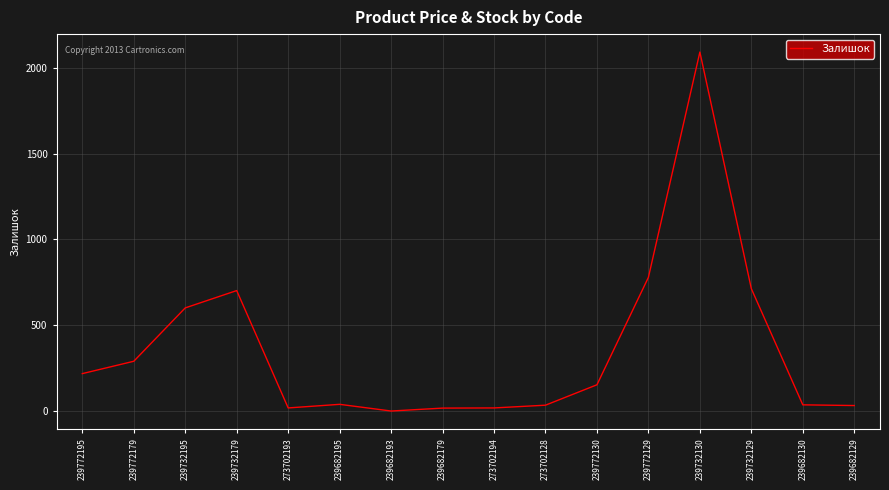

Approximately how many times larger is the value at 273702194 compared to 239772195?

0.1